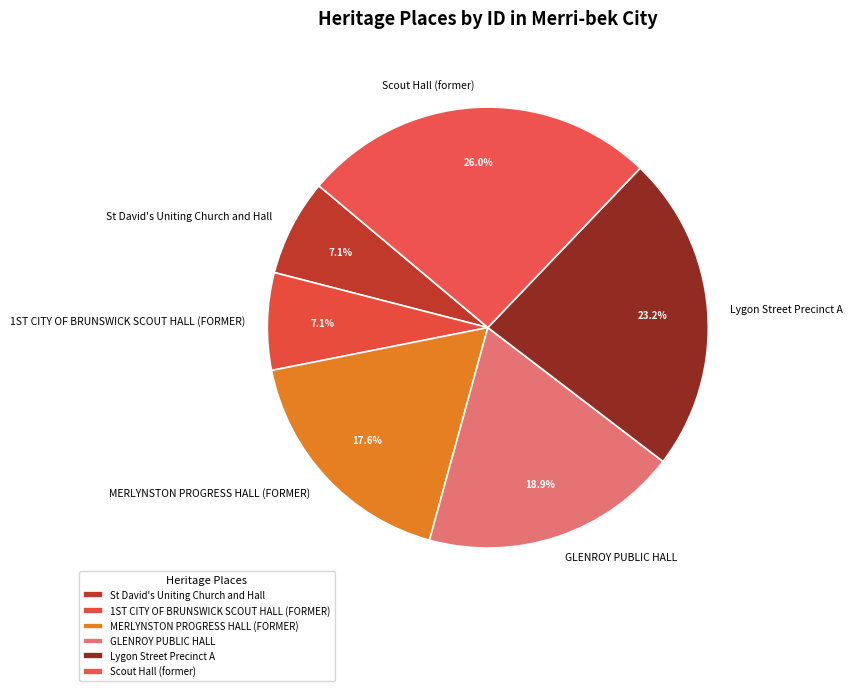

Approximately how many times larger is the value at Scout Hall (former) compared to MERLYNSTON PROGRESS HALL (FORMER)?

1.5